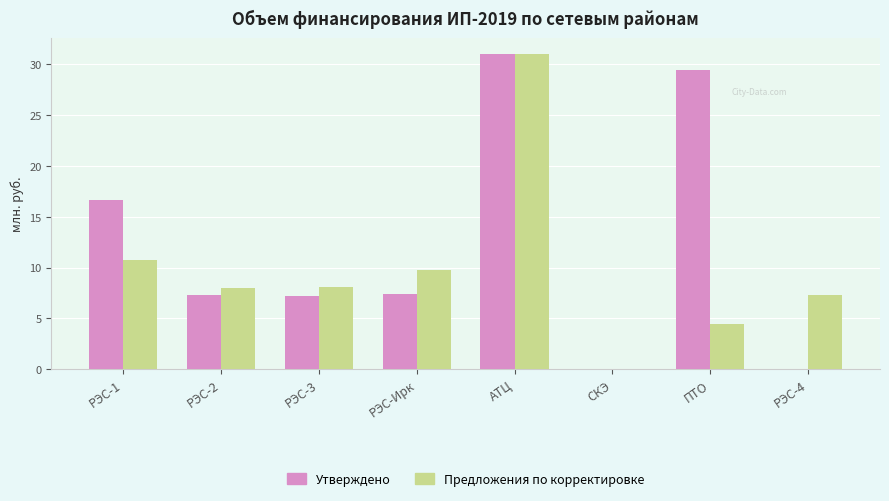

Where is Утверждено nearest to the value 15?

РЭС-1